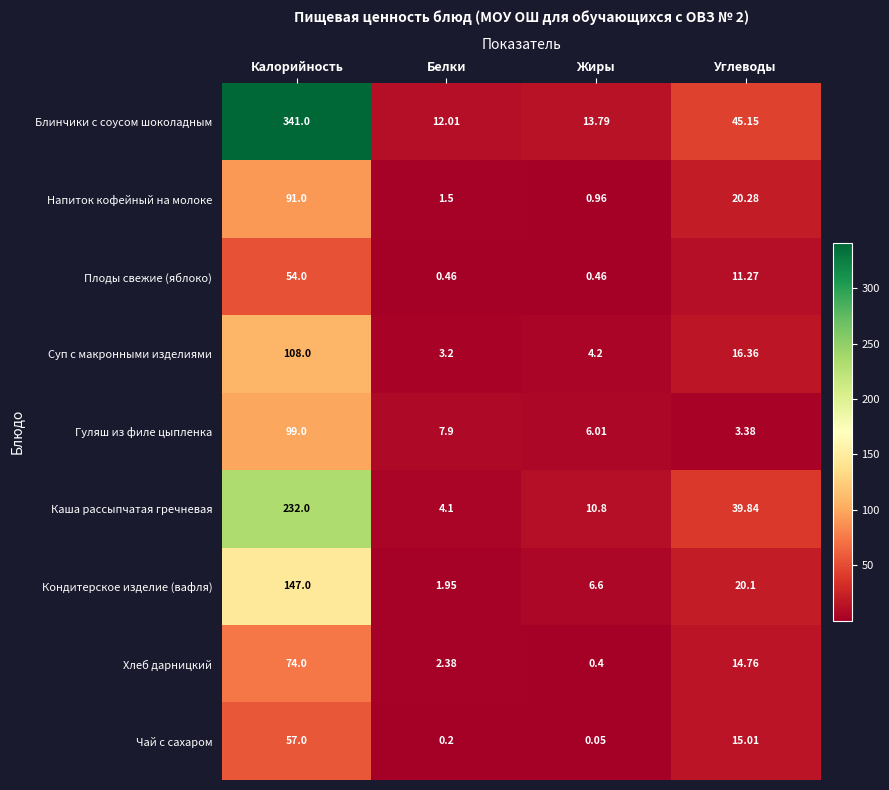

Rank the categories by Суп с макронными изделиями value from lowest to highest.

Белки, Жиры, Углеводы, Калорийность